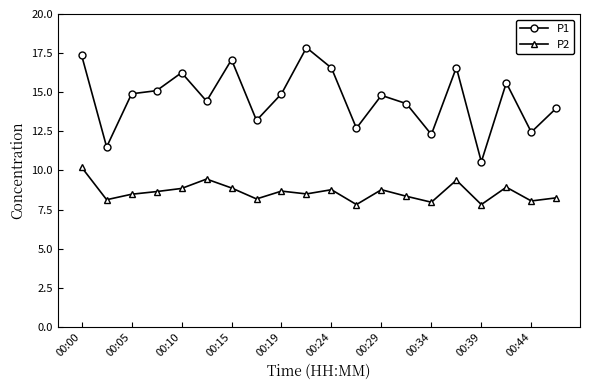

Count the number of data series in this chart.

2